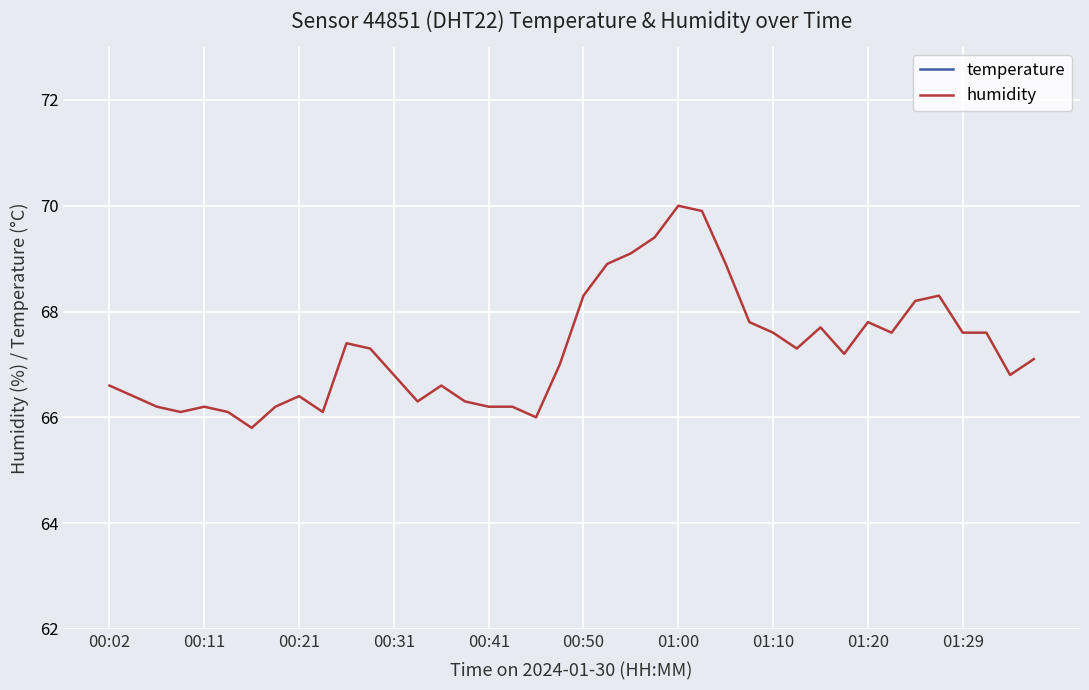

What is the value of the temperature point at the 5th from the left?

5.3